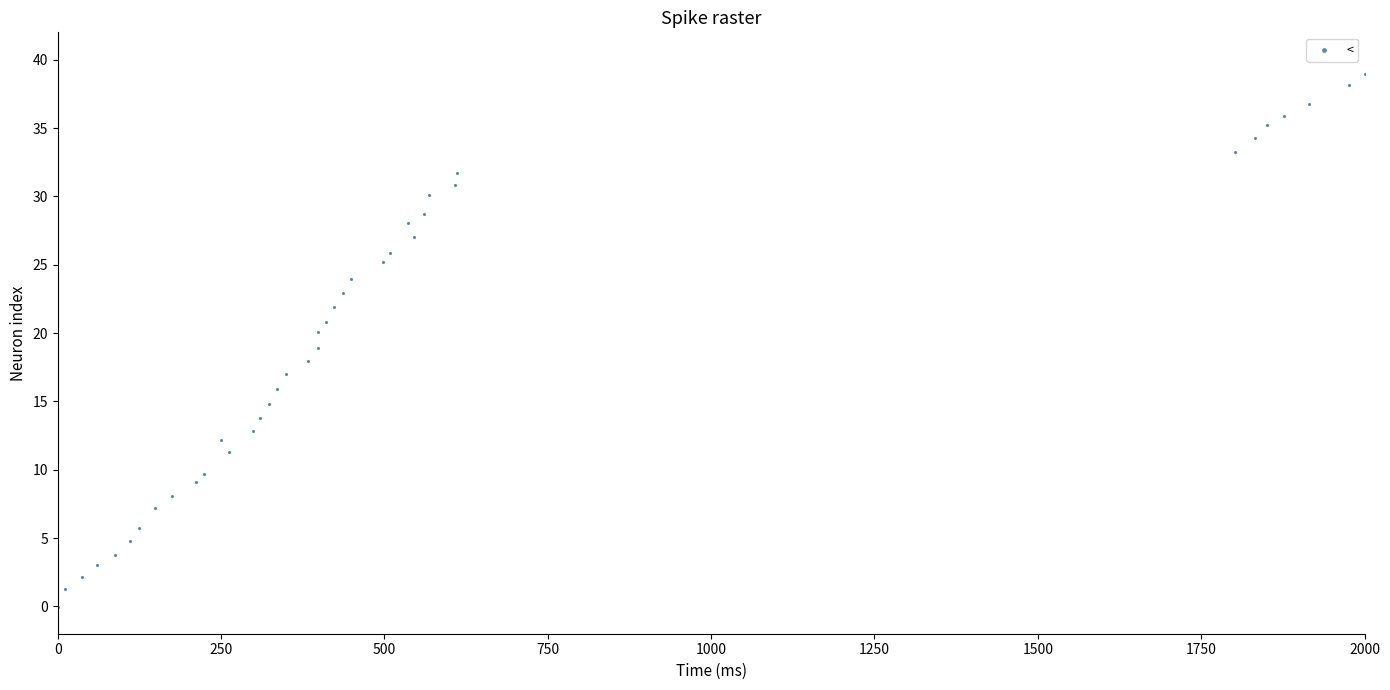

What is the range of X values (max minus min)?

2000.0